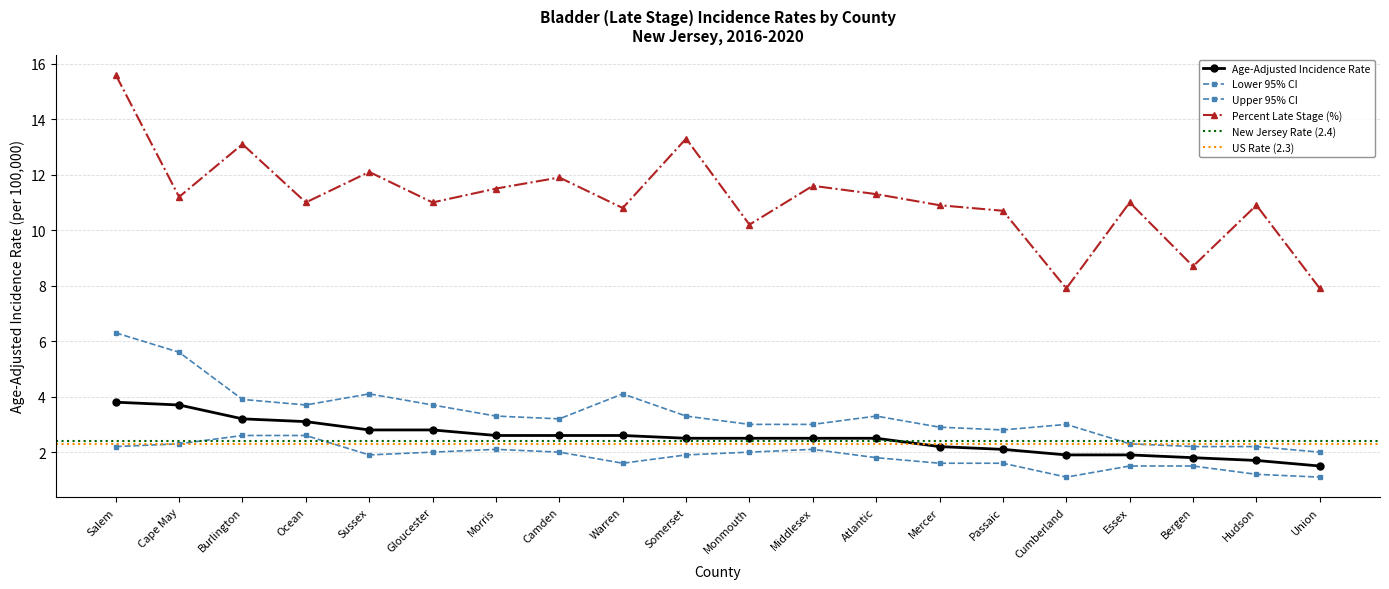

What is the label of the 3rd point from the right?

Bergen